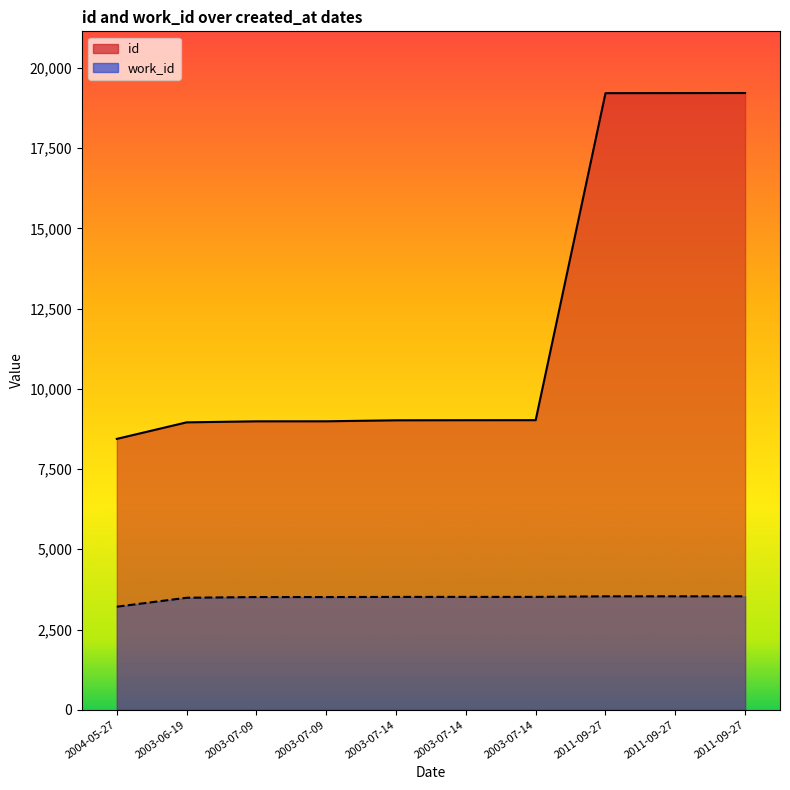

Reading right to left, list all the values displayed in this chart.

id: 2011-09-27=19216	2011-09-27=19213	2011-09-27=19211	2003-07-14=9023	2003-07-14=9022	2003-07-14=9019	2003-07-09=8988	2003-07-09=8987	2003-06-19=8955	2004-05-27=8440
work_id: 2011-09-27=3535	2011-09-27=3535	2011-09-27=3535	2003-07-14=3517	2003-07-14=3517	2003-07-14=3516	2003-07-09=3512	2003-07-09=3512	2003-06-19=3490	2004-05-27=3211